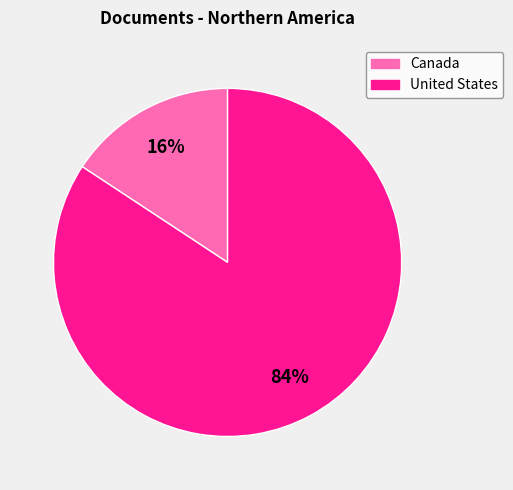

Which has a higher value, Canada or United States?

United States